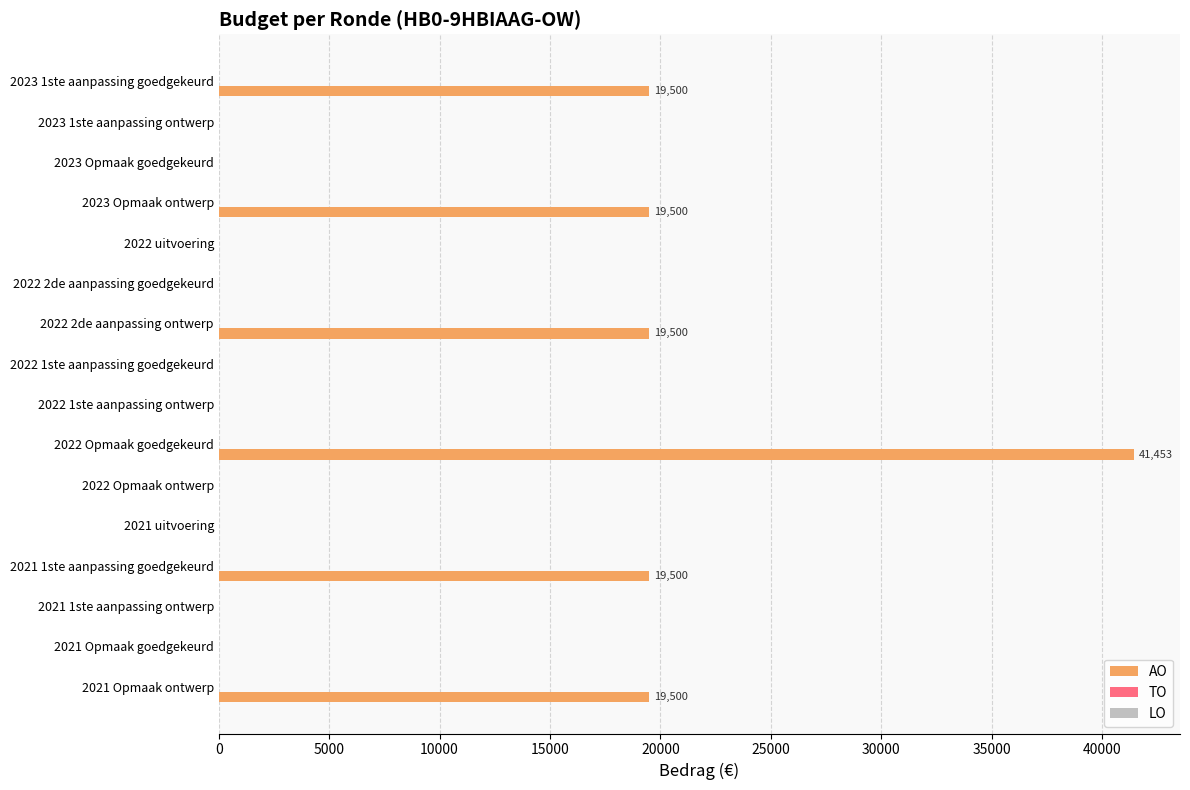

What is the change in value from 2023 1ste aanpassing goedgekeurd to 2021 uitvoering?

-19500